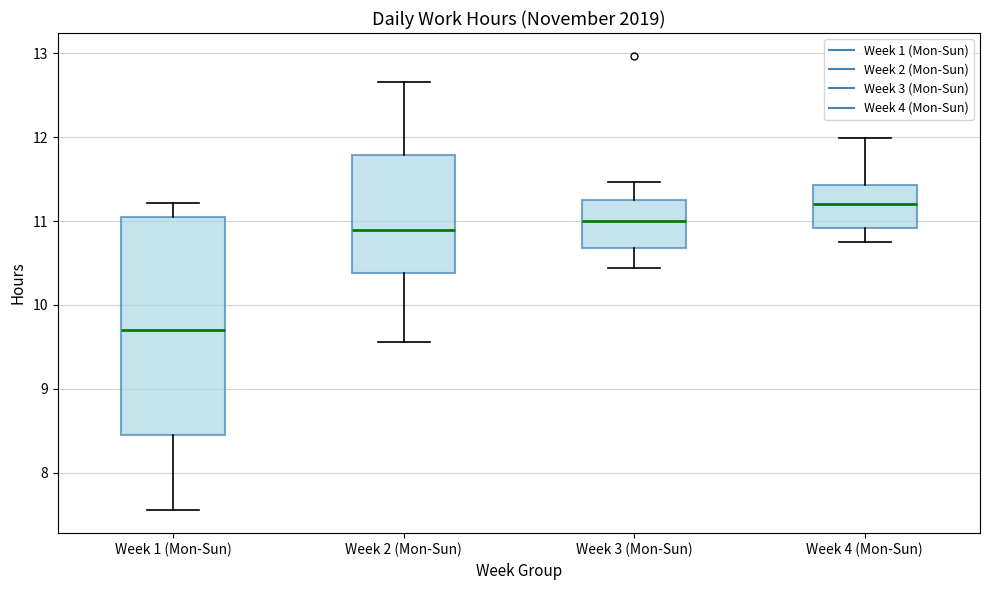

Which box's median line is the lowest?

Week 1 (Mon-Sun)